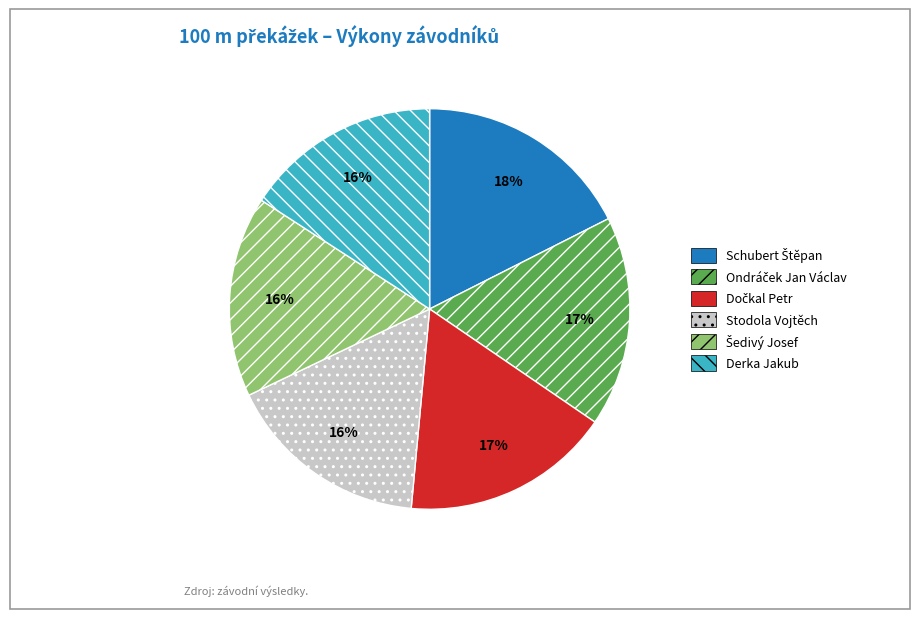

What percentage is the Derka Jakub slice, to the nearest percent?

16%